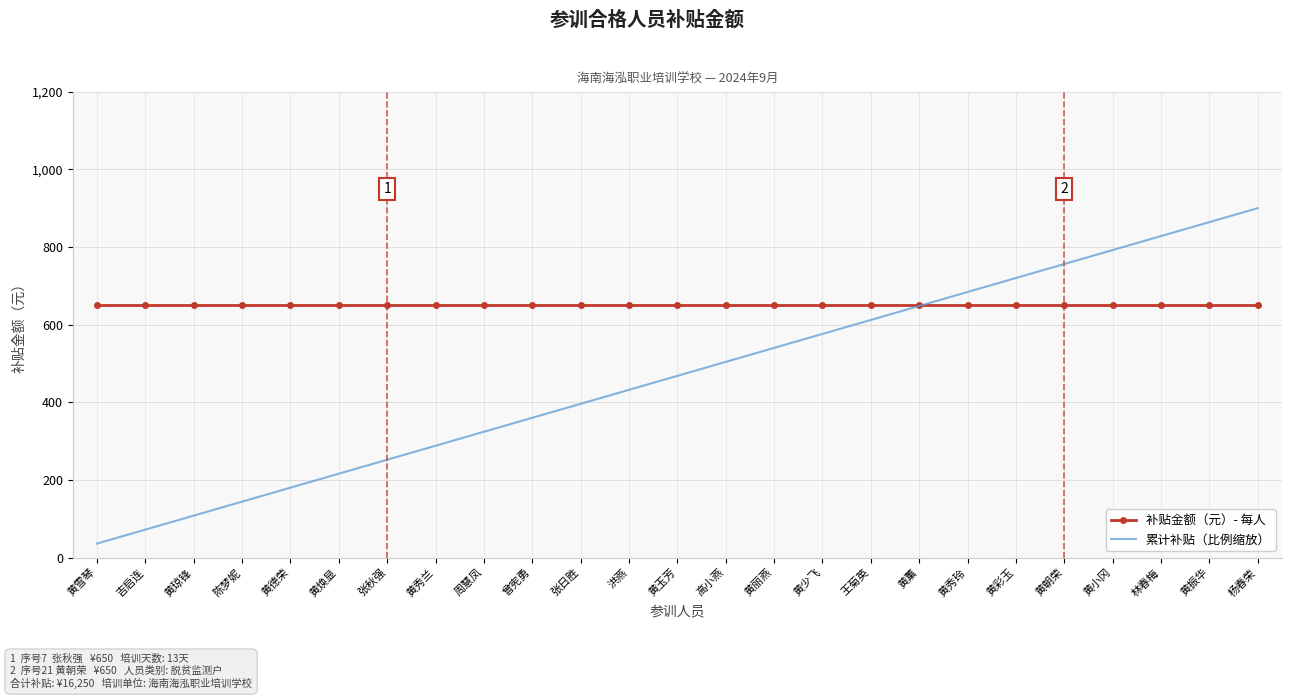

Rank the series by their maximum value, from lowest to highest.

补贴金额（元）- 每人, 累计补贴（比例缩放）